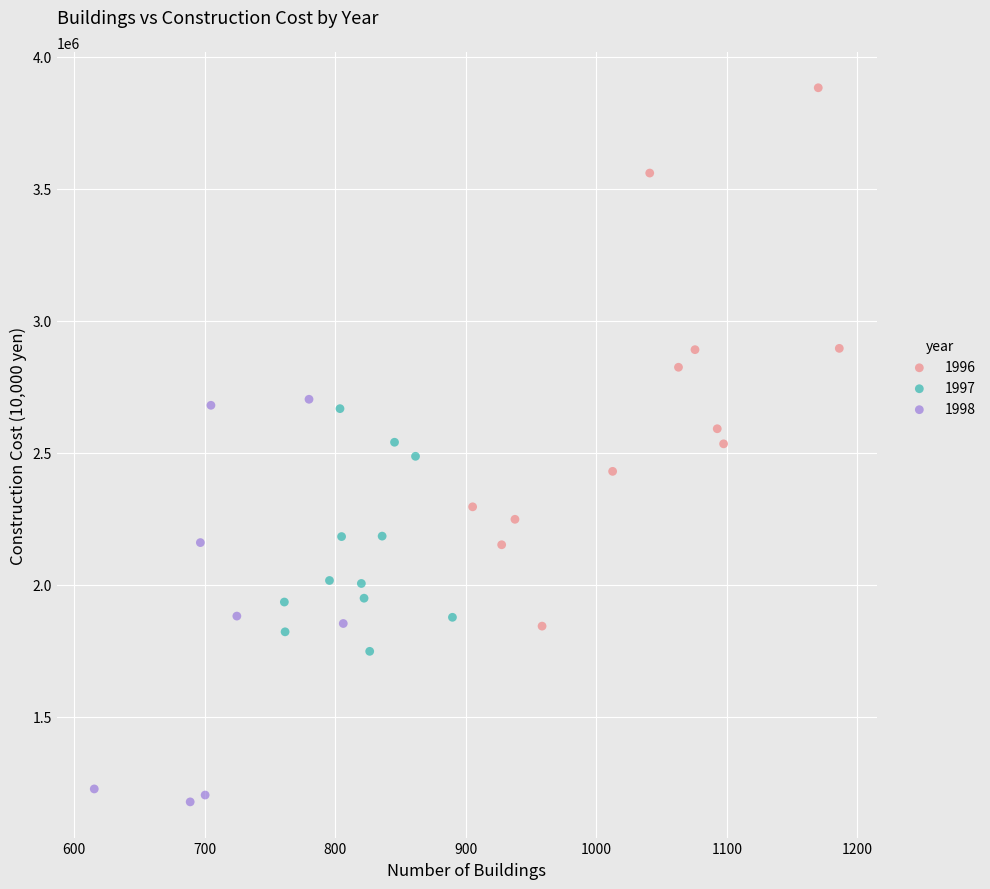

Which series has the widest spread of Y values?

1996